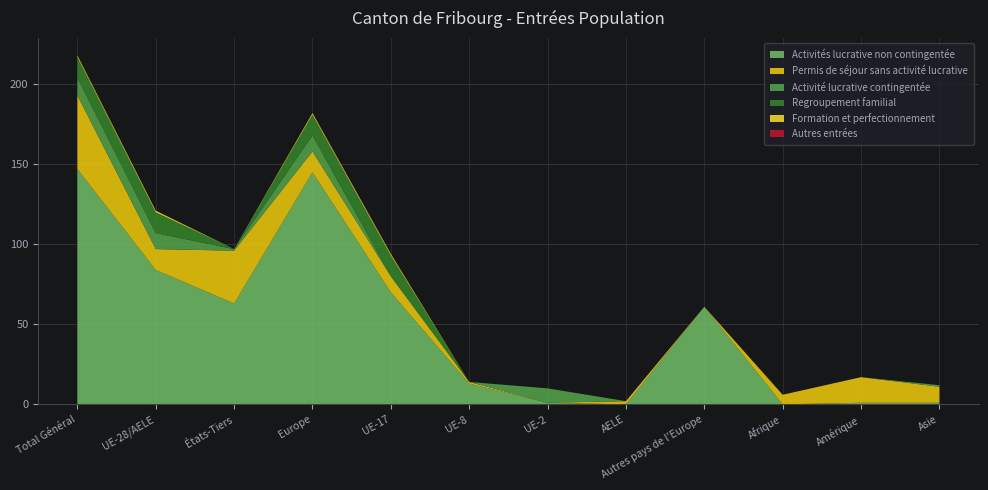

Reading left to right, extract all data points from this chart.

Activités lucrative non contingentée: Total Général=147	UE-28/AELE=84	États-Tiers=63	Europe=145	UE-17=70	UE-8=13	UE-2=1	AELE=0	Autres pays de l'Europe=61	Afrique=0	Amérique=1	Asie=1
Permis de séjour sans activité lucrative: Total Général=46	UE-28/AELE=13	États-Tiers=33	Europe=13	UE-17=10	UE-8=1	UE-2=0	AELE=2	Autres pays de l'Europe=0	Afrique=6	Amérique=16	Asie=10
Activité lucrative contingentée: Total Général=11	UE-28/AELE=10	États-Tiers=1	Europe=10	UE-17=0	UE-8=0	UE-2=9	AELE=0	Autres pays de l'Europe=0	Afrique=0	Amérique=0	Asie=1
Regroupement familial: Total Général=13	UE-28/AELE=13	États-Tiers=0	Europe=13	UE-17=13	UE-8=0	UE-2=0	AELE=0	Autres pays de l'Europe=0	Afrique=0	Amérique=0	Asie=0
Formation et perfectionnement: Total Général=1	UE-28/AELE=1	États-Tiers=0	Europe=1	UE-17=1	UE-8=0	UE-2=0	AELE=0	Autres pays de l'Europe=0	Afrique=0	Amérique=0	Asie=0
Autres entrées: Total Général=0	UE-28/AELE=0	États-Tiers=0	Europe=0	UE-17=0	UE-8=0	UE-2=0	AELE=0	Autres pays de l'Europe=0	Afrique=0	Amérique=0	Asie=0